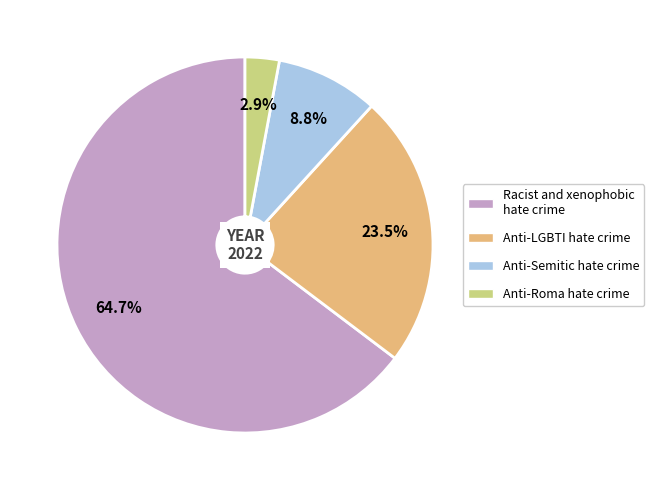

To the nearest percent, what percentage of the pie is Racist and xenophobic hate crime?

65%